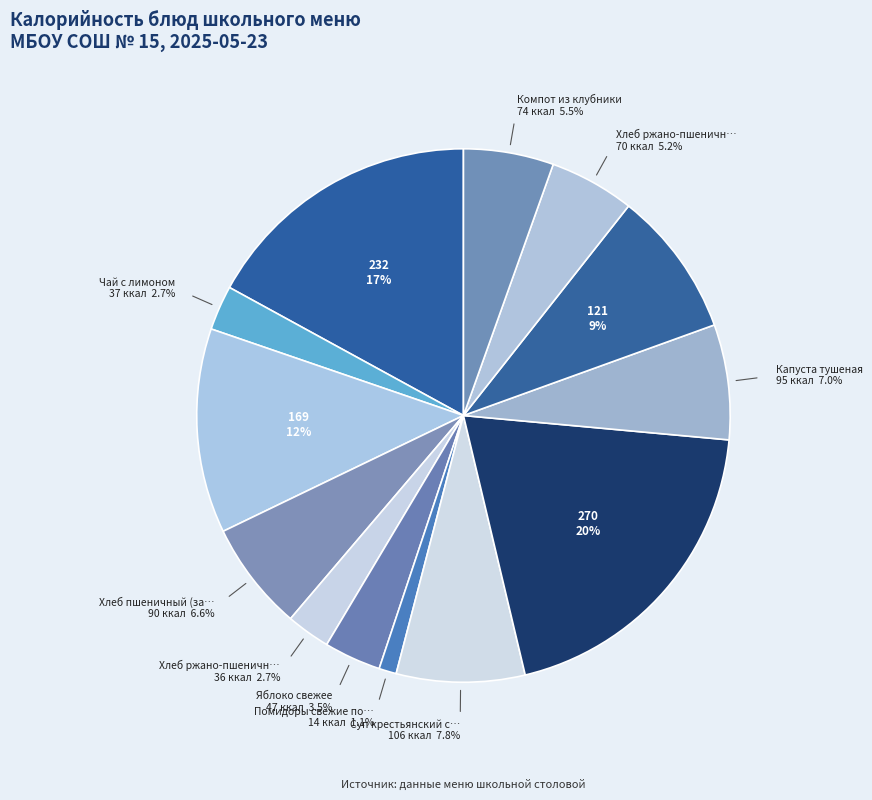

Rank the categories by value from highest to lowest.

Тефтели из говядины паровые в соусе, Каша молочная пшенная с маслом, Сыр порционно, Хлеб пшеничный (обед), Суп крестьянский с крупой и сметаной, Капуста тушеная, Хлеб пшеничный (завтрак), Компот из клубники, Хлеб ржано-пшеничный (обед), Яблоко свежее, Чай с лимоном, Хлеб ржано-пшеничный (завтрак), Помидоры свежие порционные